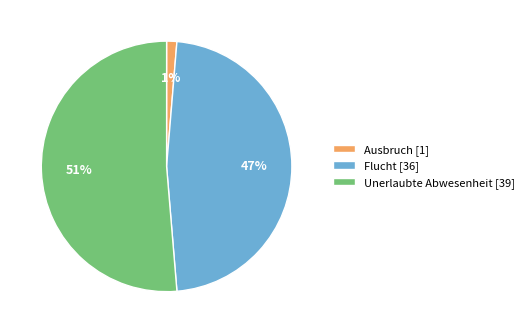

Rank the categories by value from highest to lowest.

Unerlaubte Abwesenheit, Flucht, Ausbruch